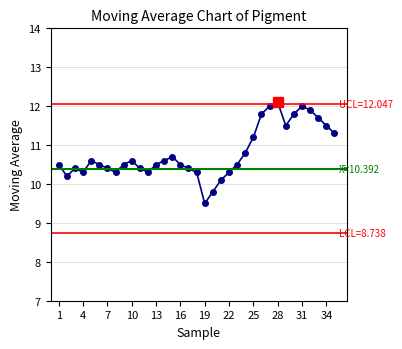

True or false: there are more than 1 points higher than both neighbors.

True